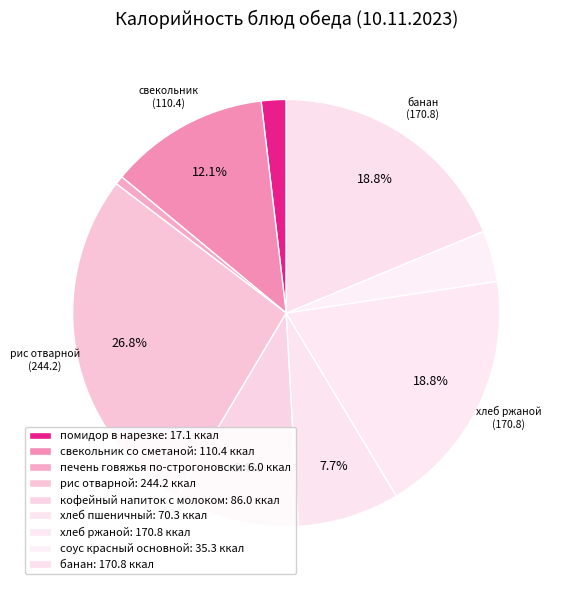

Combined, do свекольник со сметаной and банан account for over 50%?

No